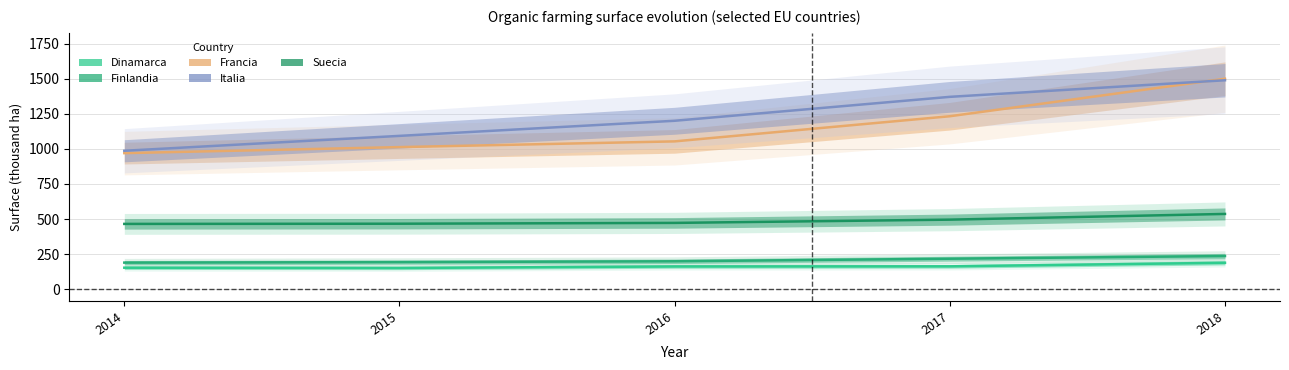

Which series changed the most between 2014 and 2017?

Italia